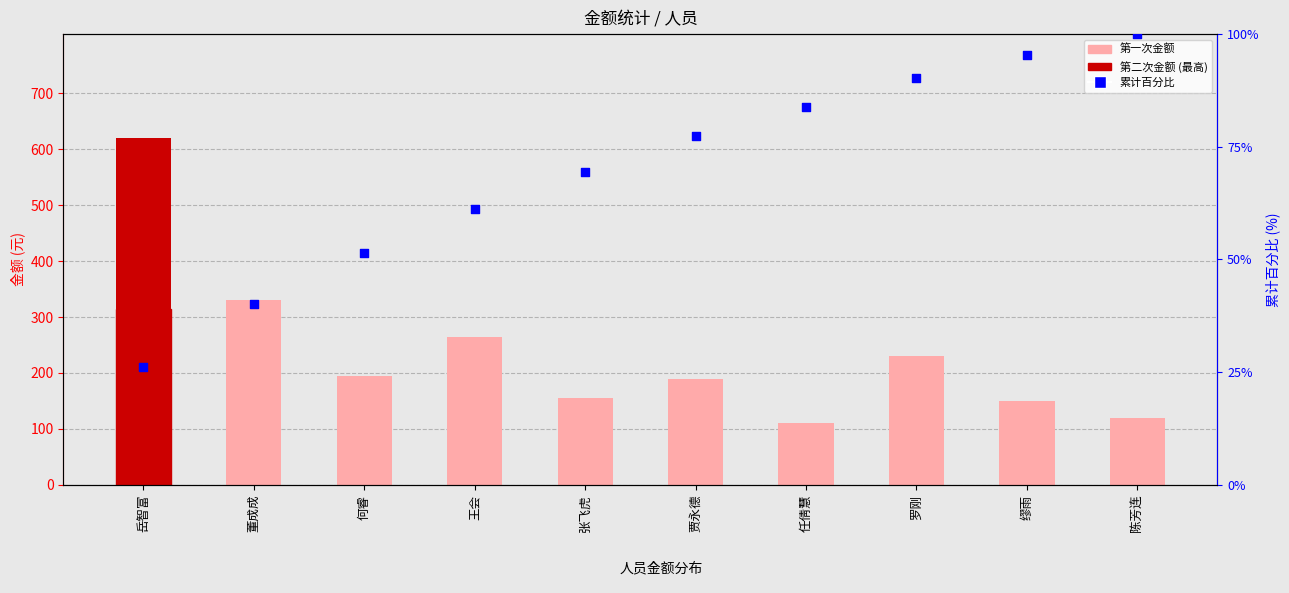

At which category is the sum across all series the highest?

岳智富